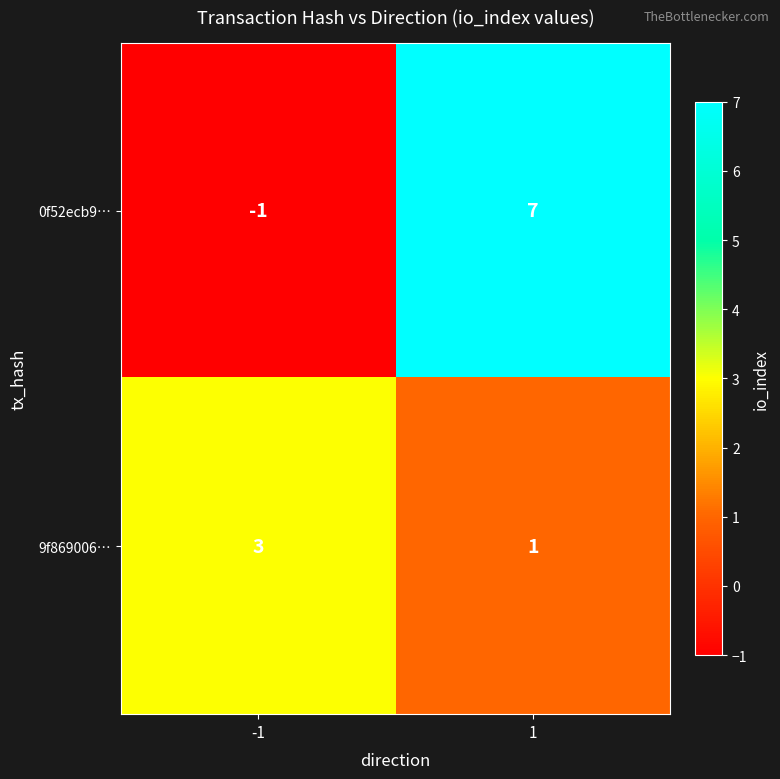

True or false: 9f869006… has a value of 0 at 1.

False